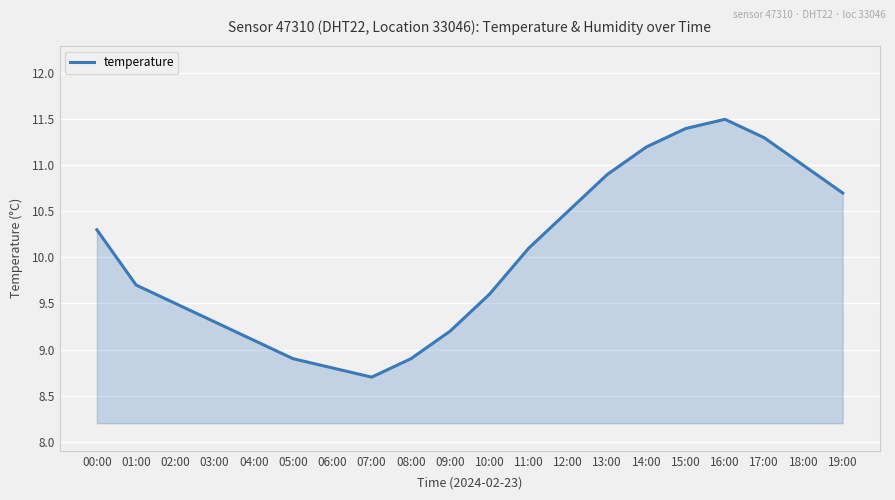

What is the difference between the values at 17:00 and 05:00?

2.4